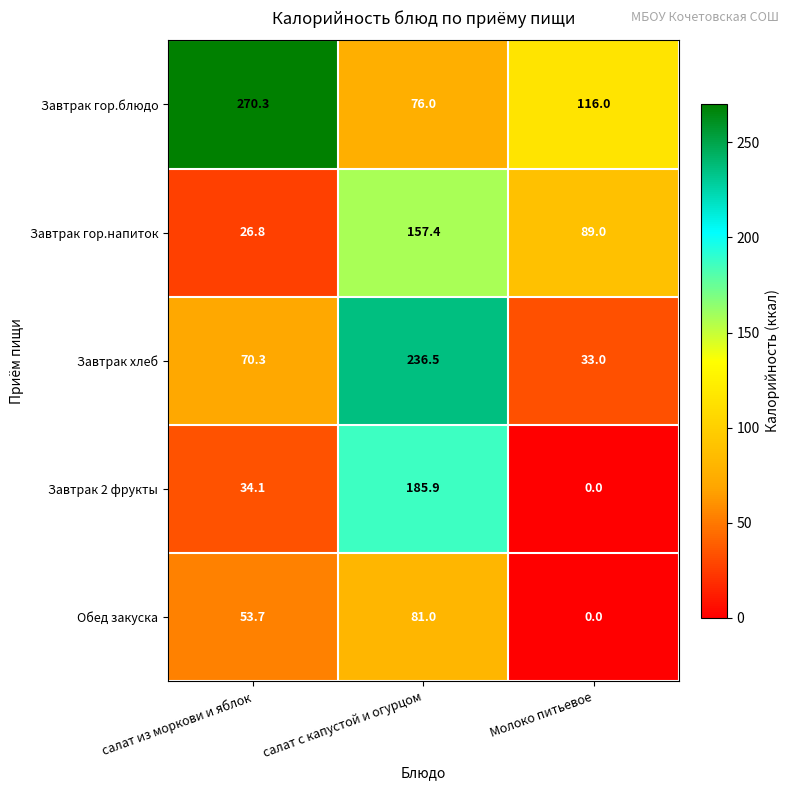

At how many categories does at least one series exceed 204?

2